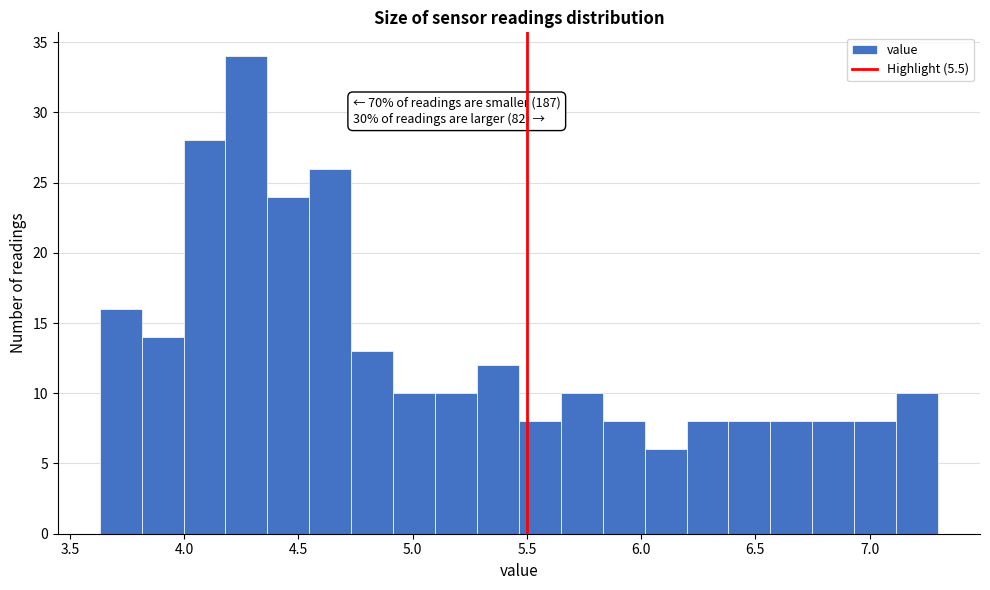

Read against the x-axis, roughly where is the centre of the tallest bar?

4.25